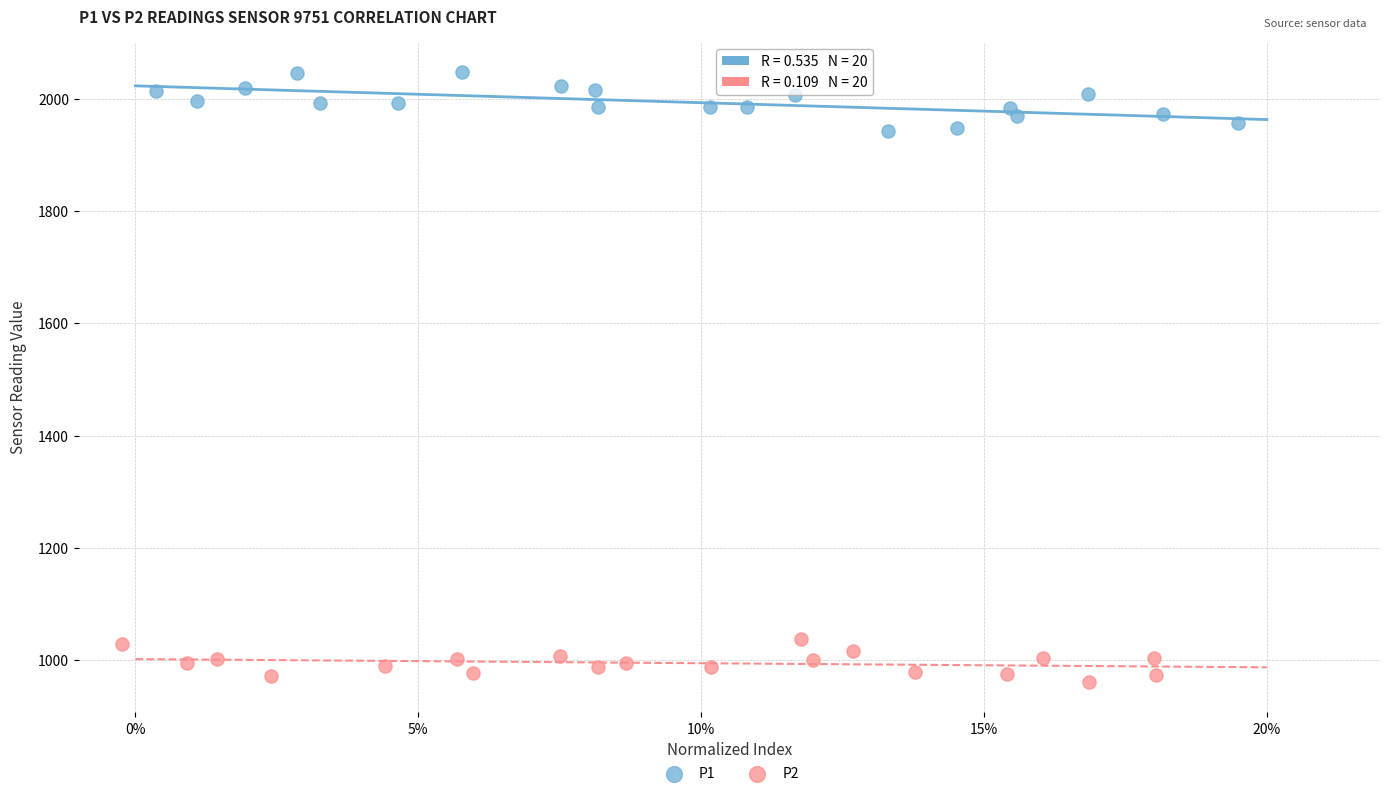

Which series contains the highest Y value?

P1